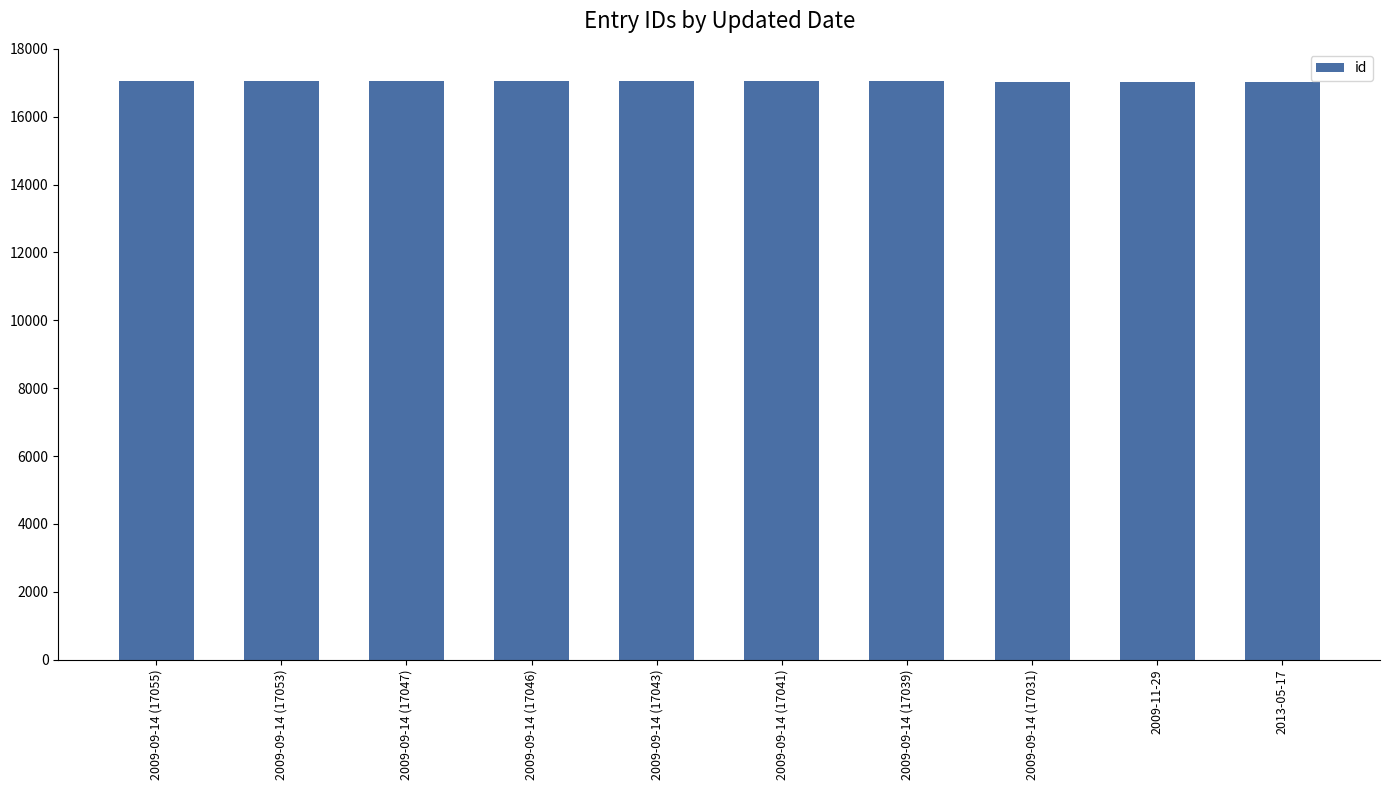

Are the bars horizontal?

No